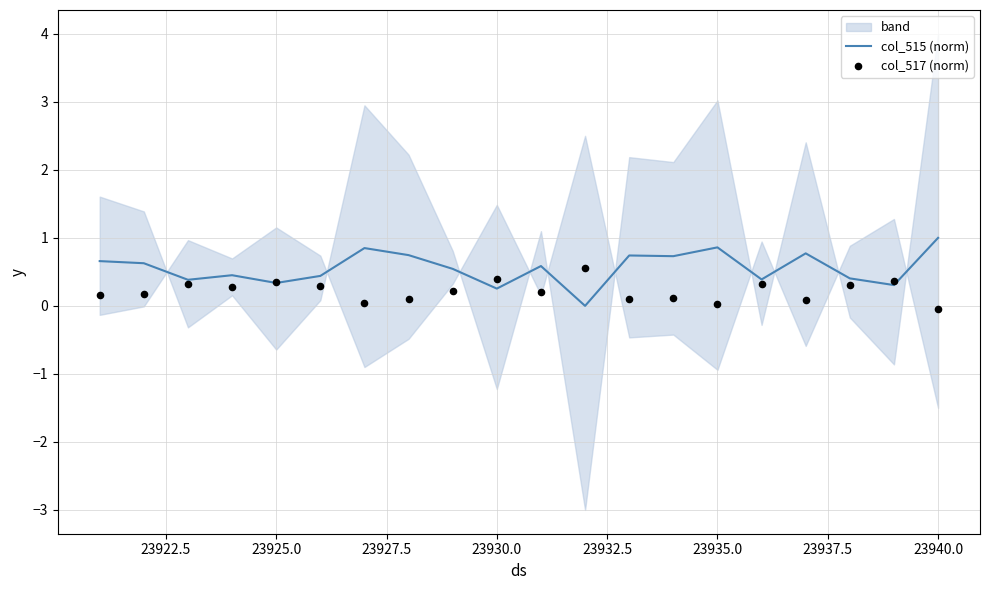

What is the maximum value for col_515 (norm)?

1.0